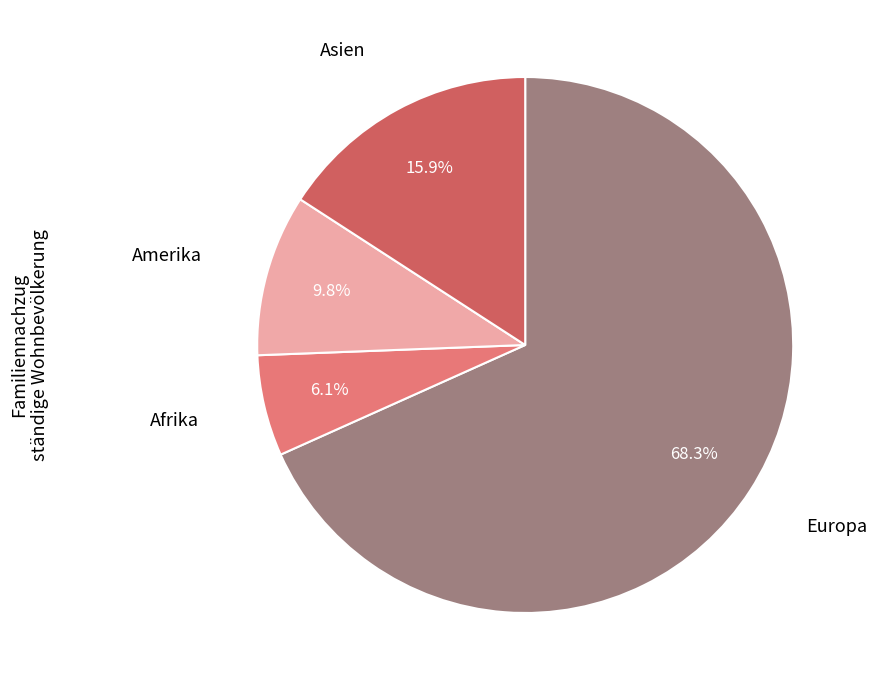

Does any single category account for the majority?

Yes